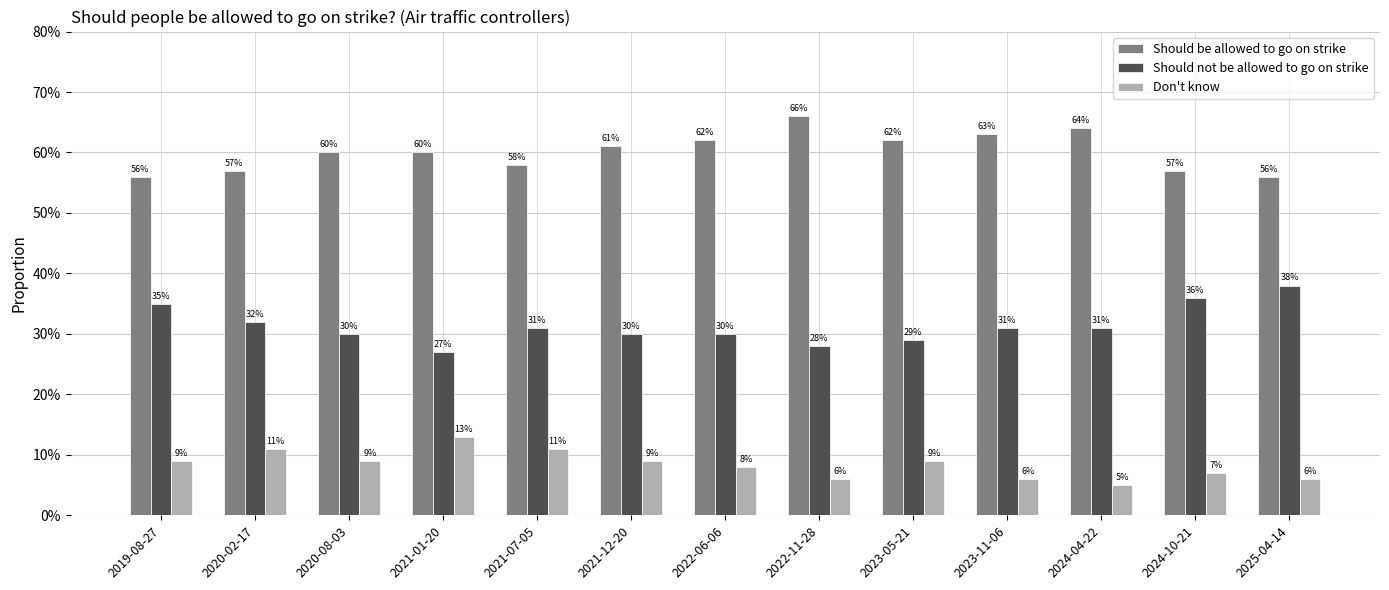

What is the value of the Don't know bar at the 6th from the left?

0.1